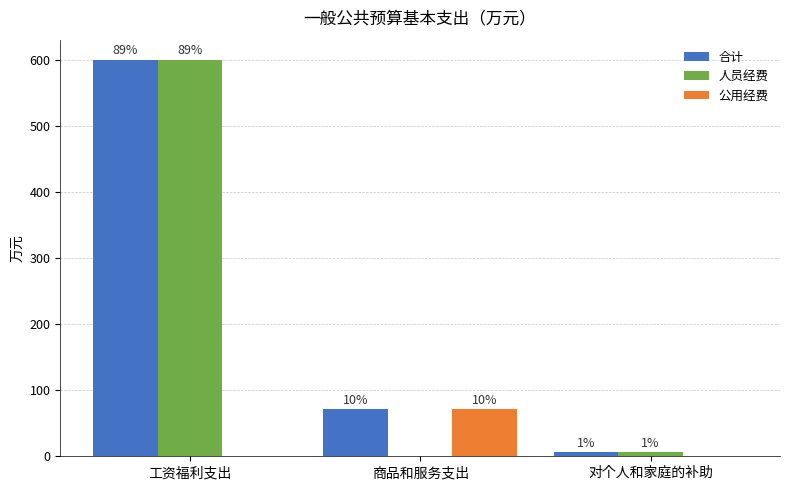

The 公用经费 series shows -35.0 at 对个人和家庭的补助. True or false?

False